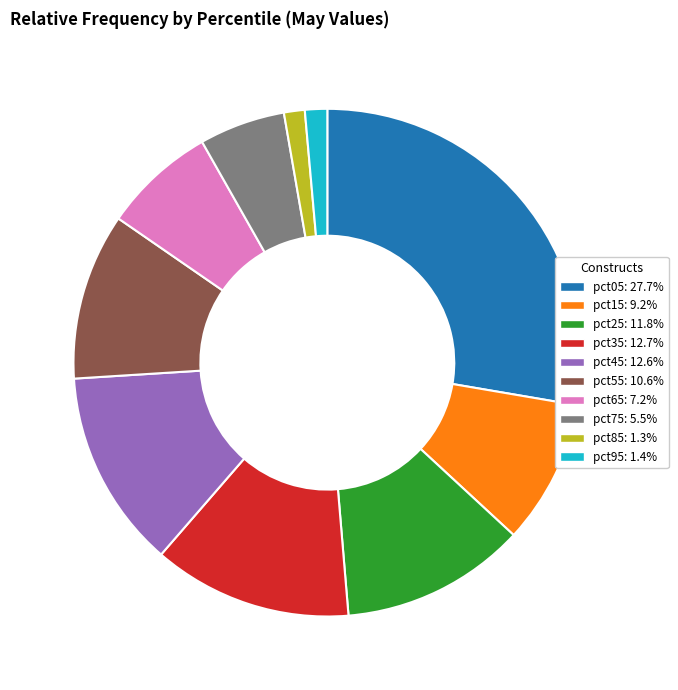

Between pct25 and pct15, which is larger?

pct25